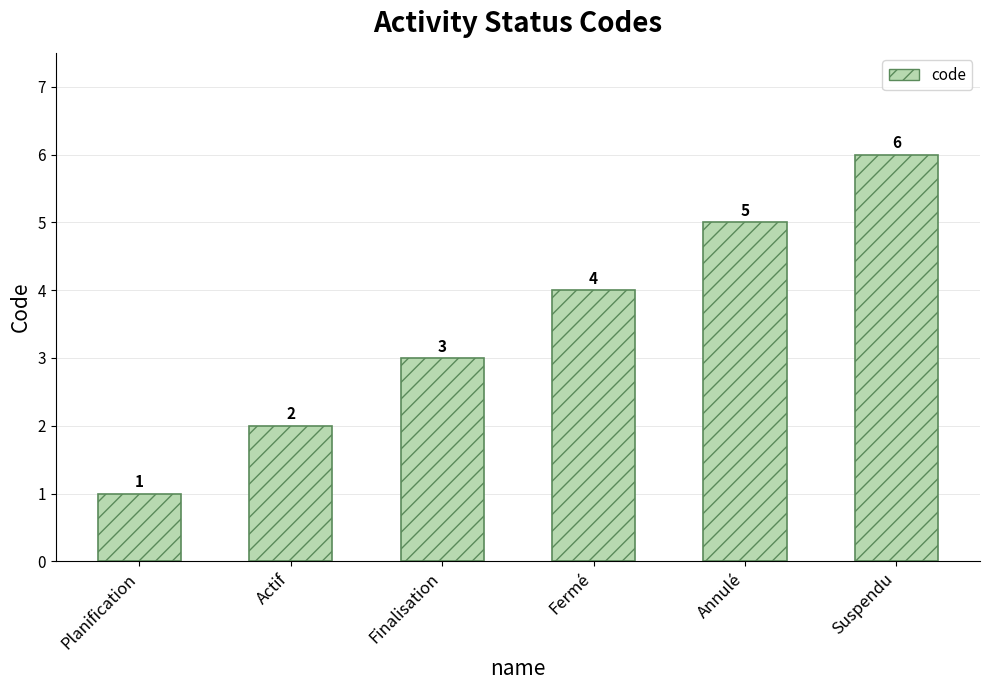

Reading left to right, transcribe all the data shown in this chart.

Planification=1	Actif=2	Finalisation=3	Fermé=4	Annulé=5	Suspendu=6